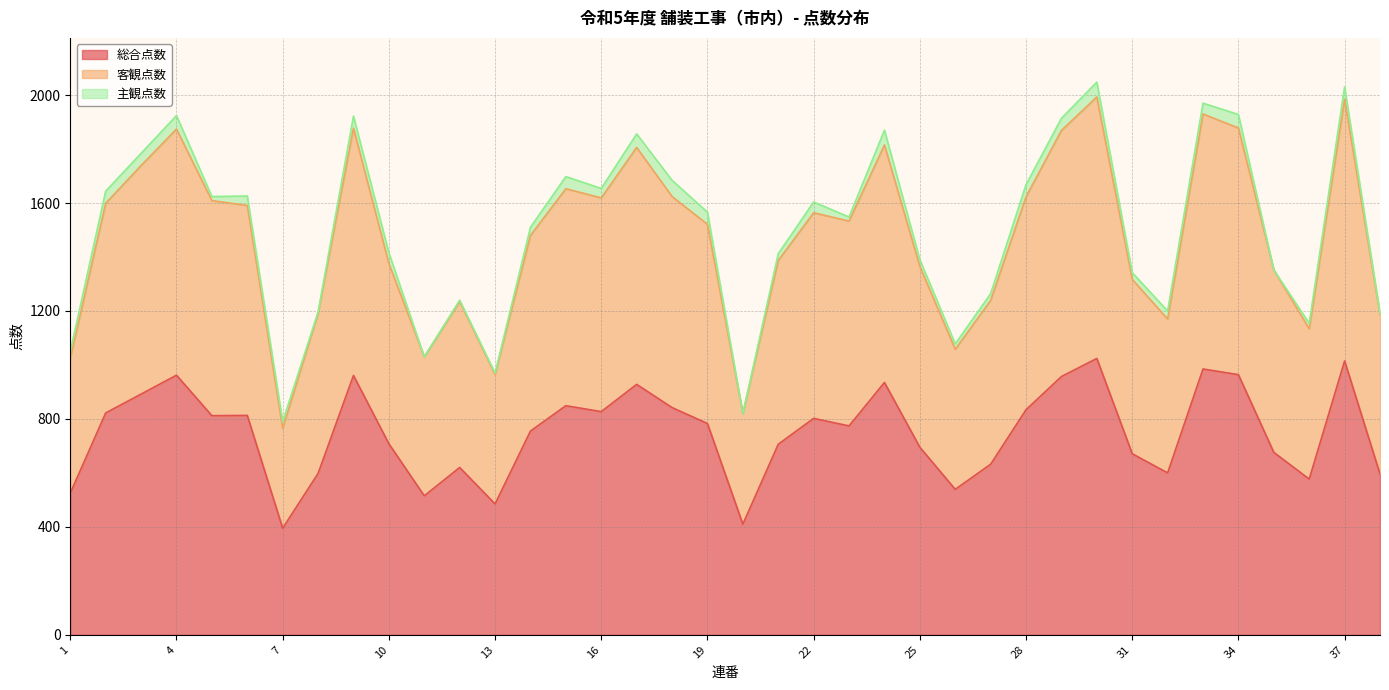

What is the difference between the highest and lowest values at 1?

500